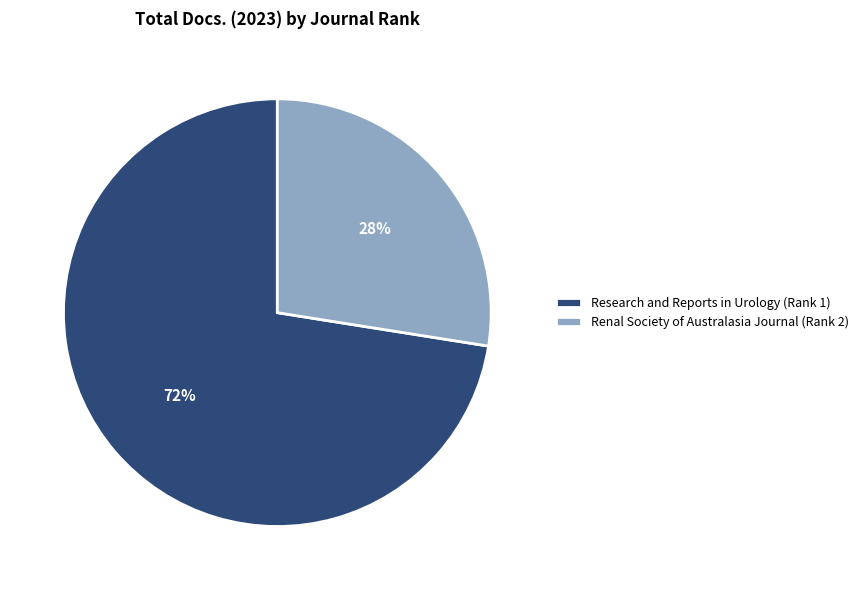

Which has a higher value, Renal Society of Australasia Journal (Rank 2) or Research and Reports in Urology (Rank 1)?

Research and Reports in Urology (Rank 1)